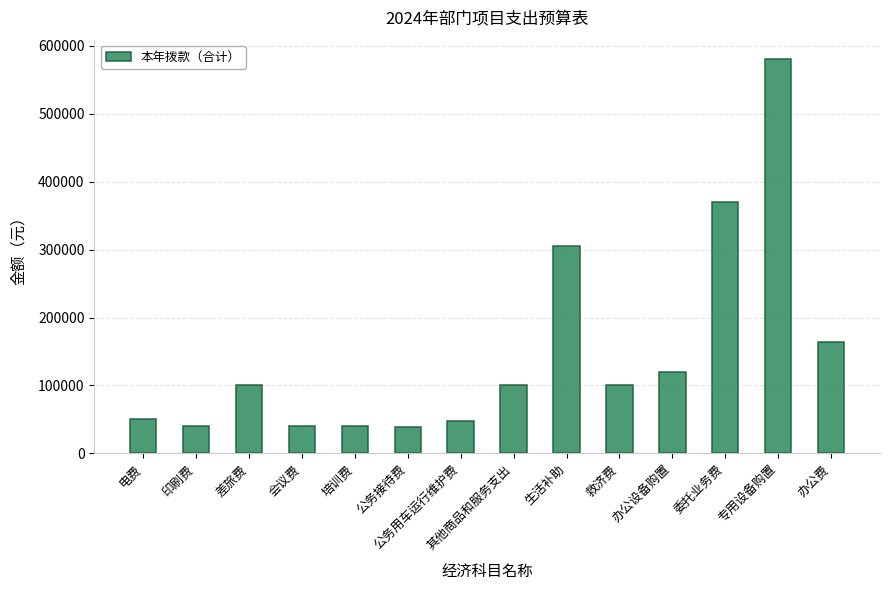

What is the label of the 2nd bar from the left?

印刷费